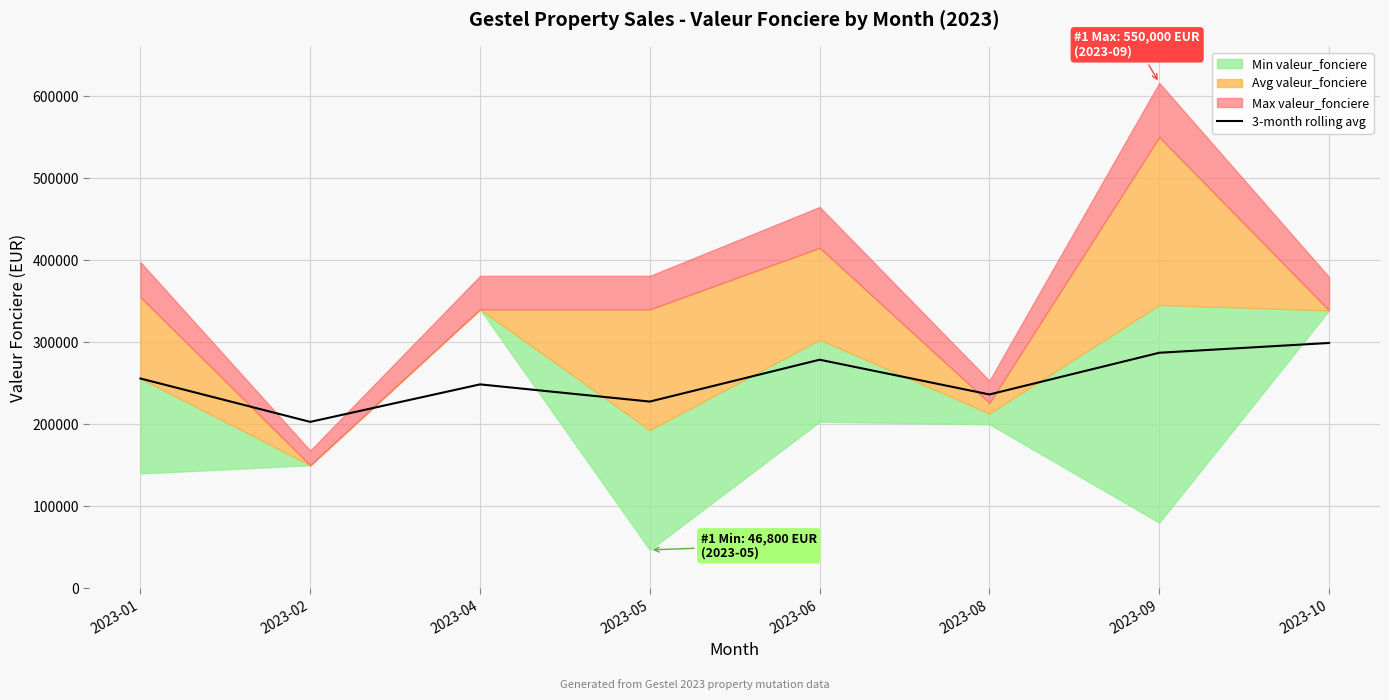

Reading right to left, list all the values displayed in this chart.

299050.0	287116.7	236300.0	278633.3	227633.3	248583.3	202875.0	255750.0